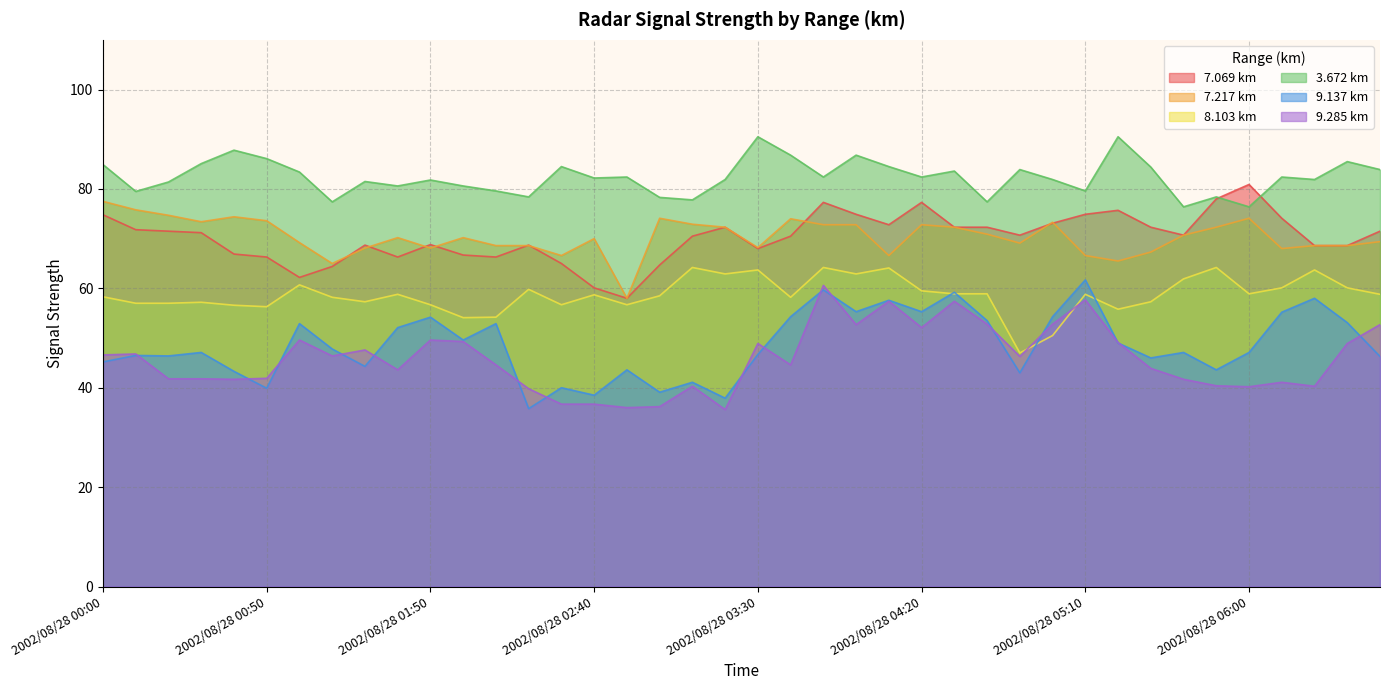

Which label corresponds to the smallest value in the chart?

2002/08/28 03:20